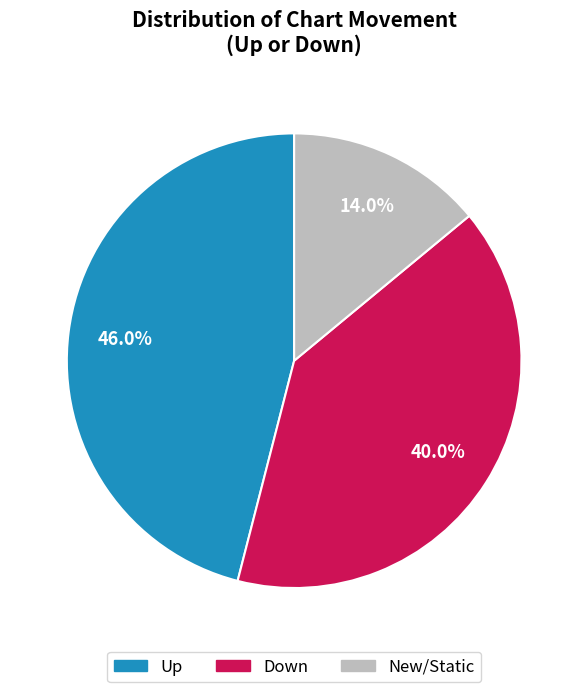

How many slices are in this pie chart?

3